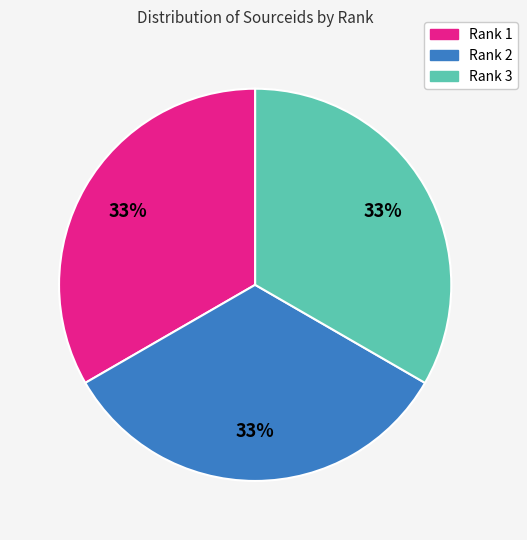

Is there any slice that represents more than half of the pie?

No